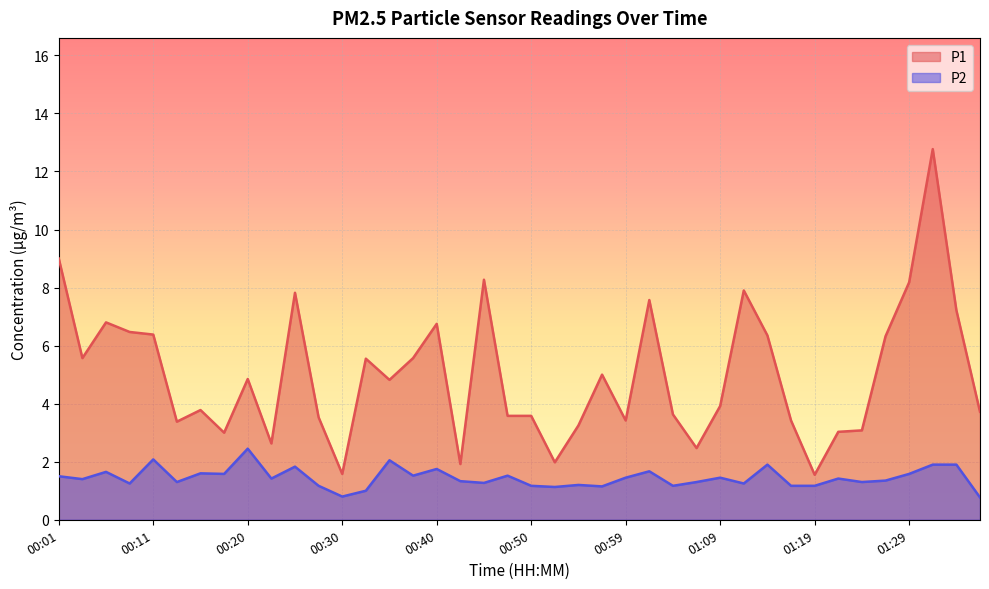

What is the smallest value displayed?

0.8